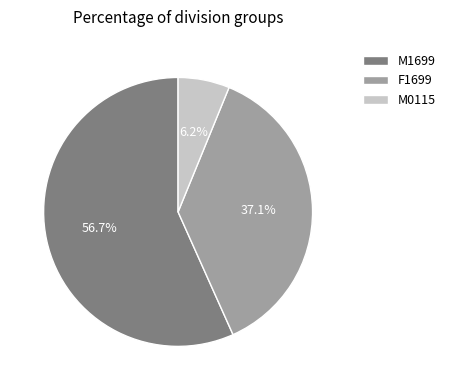

To the nearest percent, what is the average slice percentage?

33%